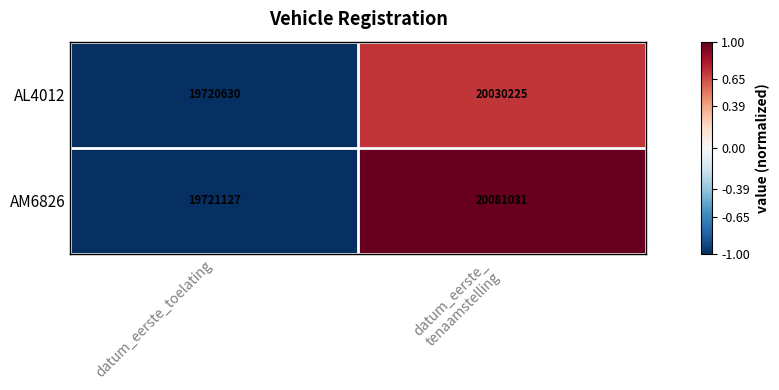

What is the sum of all AL4012 values?

39750855